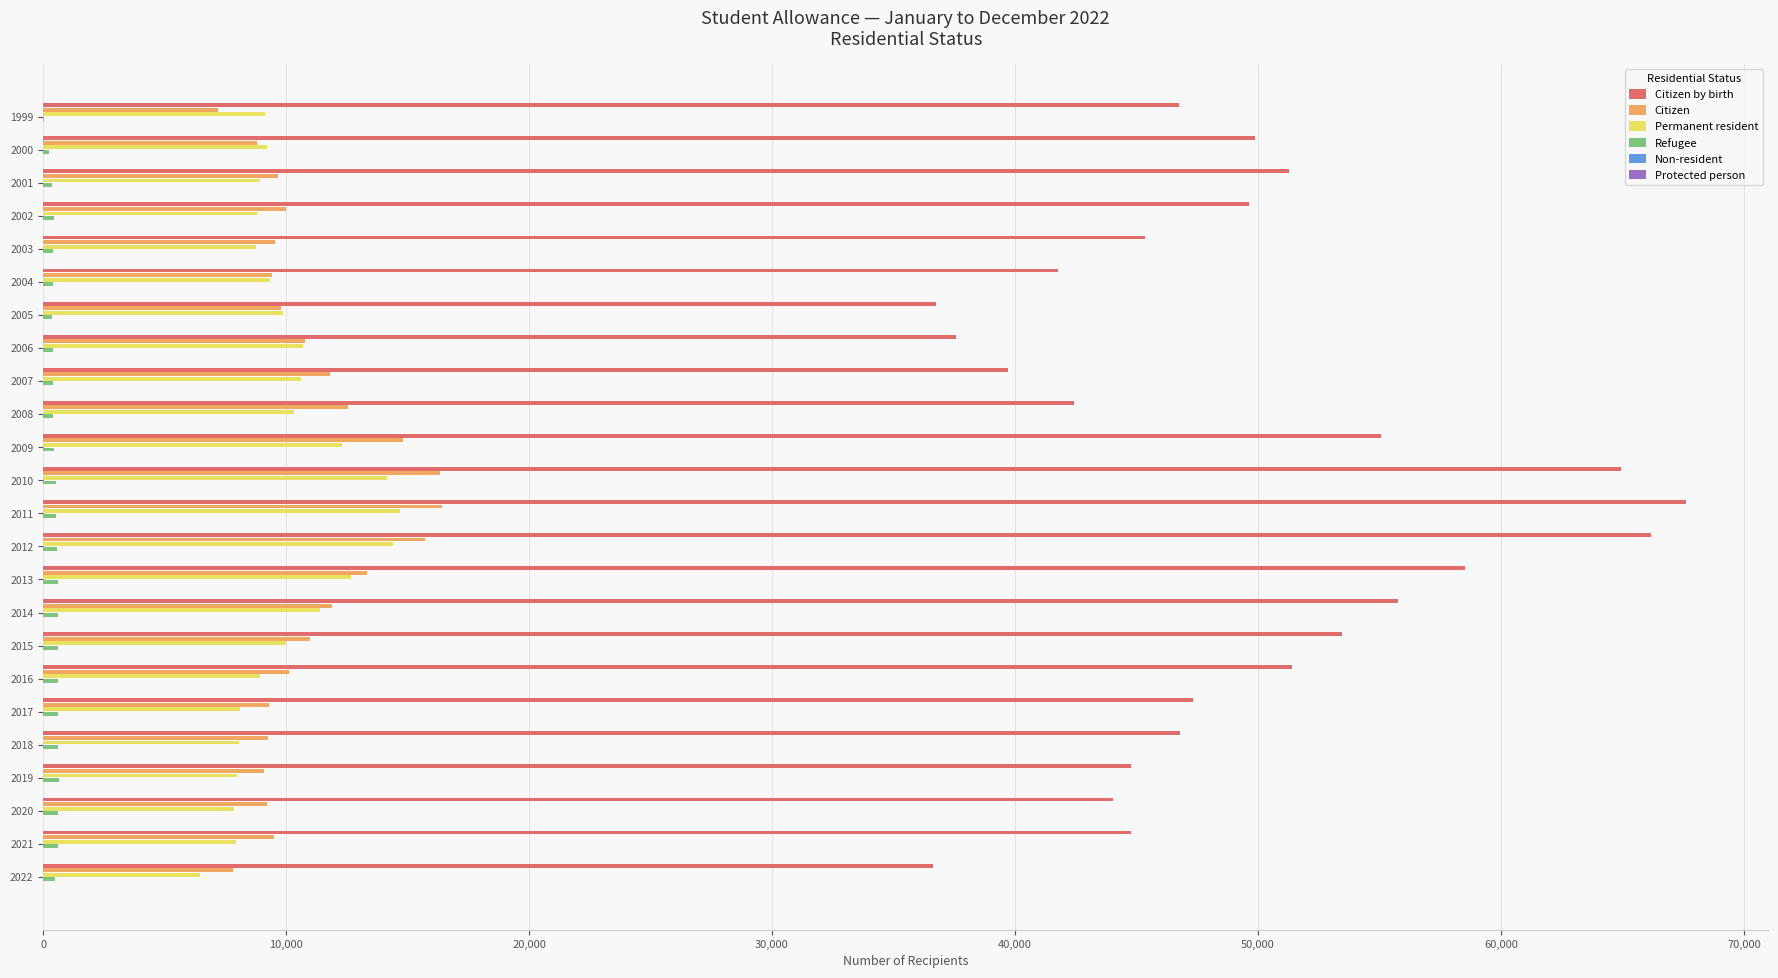

The Permanent resident series shows 12791 at 2017. True or false?

False